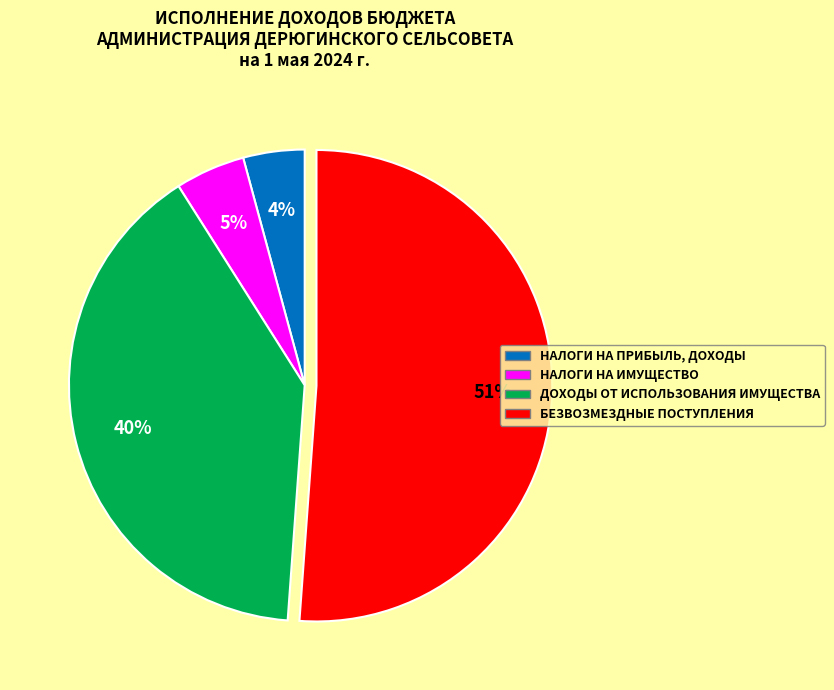

Which slice is the largest?

БЕЗВОЗМЕЗДНЫЕ ПОСТУПЛЕНИЯ